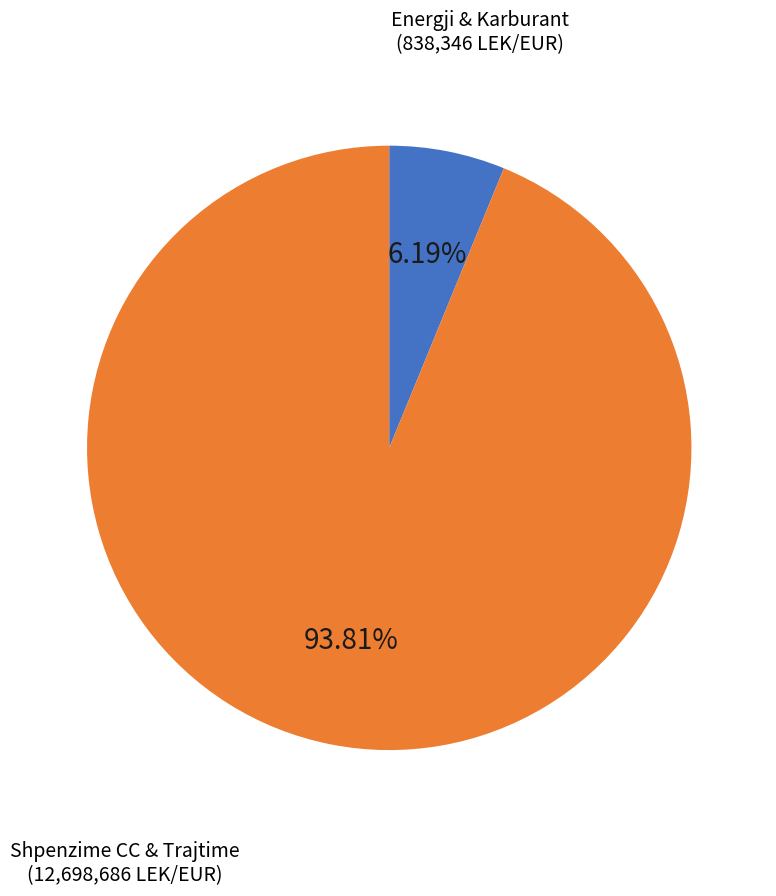

Does any single category account for the majority?

Yes